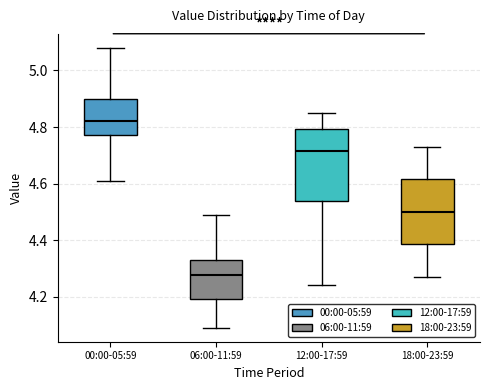

Which box's median line is the highest?

00:00-05:59